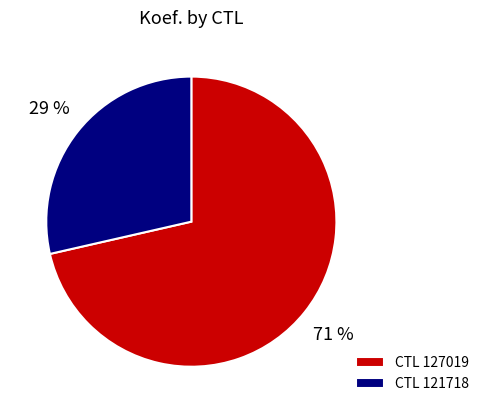

To the nearest percent, what is the combined percentage of CTL 121718 and CTL 127019?

100%